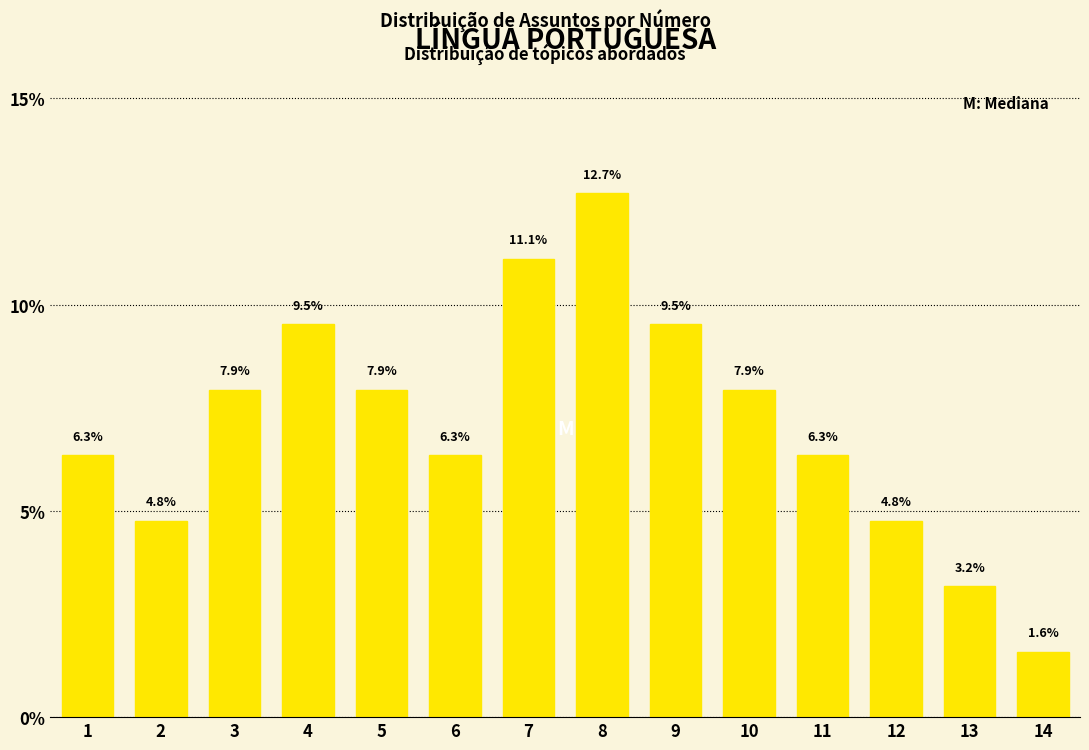

Reading left to right, extract all data points from this chart.

6.3	4.8	7.9	9.5	7.9	6.3	11.1	12.7	9.5	7.9	6.3	4.8	3.2	1.6